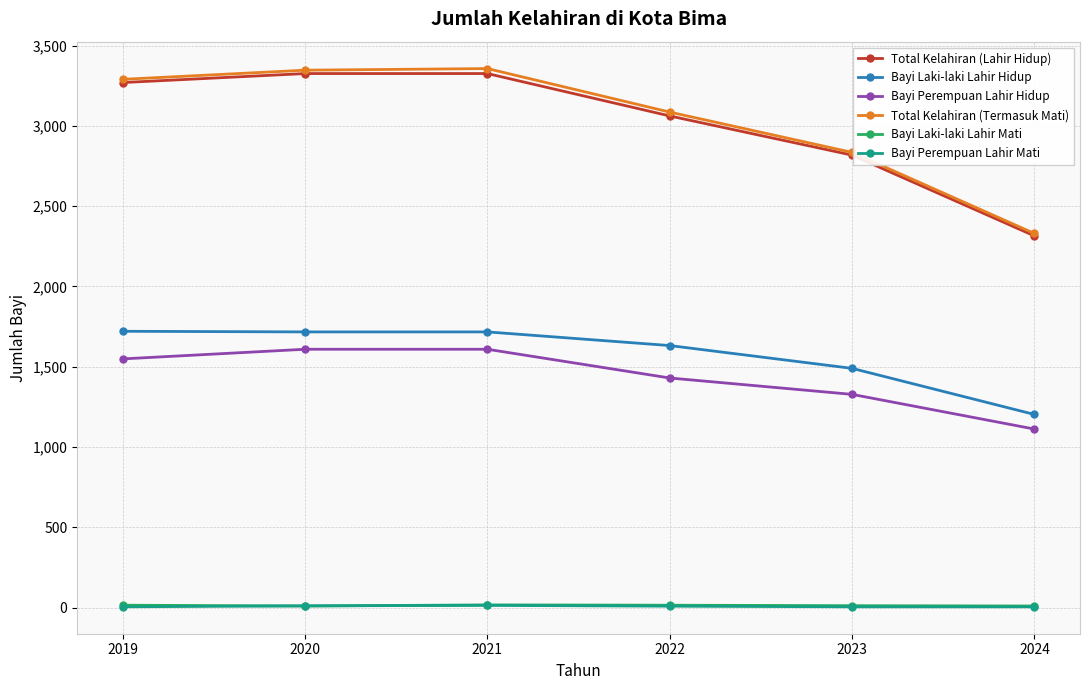

What is the highest value of the Bayi Laki-laki Lahir Hidup series?

1721